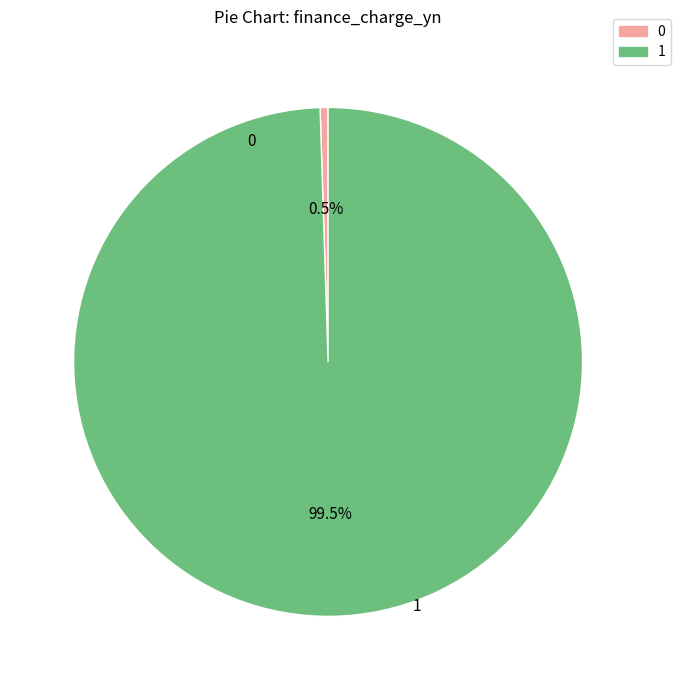

Is there a majority slice in this chart?

Yes